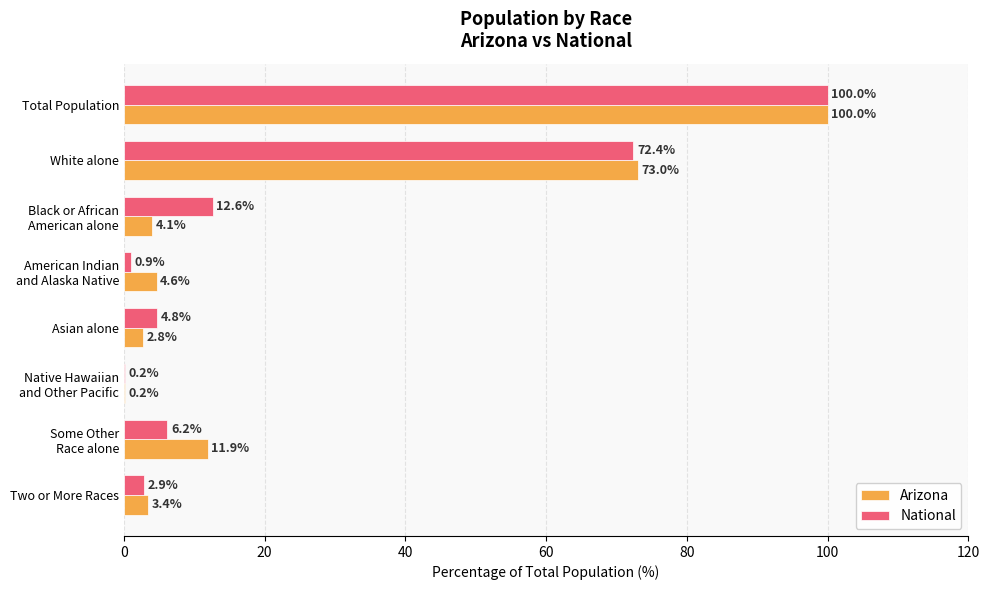

True or false: Arizona has a value of 3.4 at Two or More Races.

True